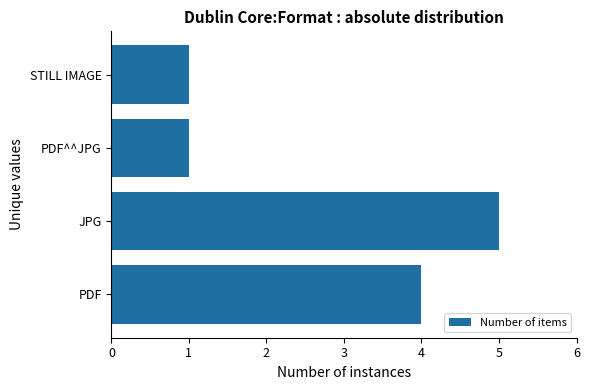

Reading bottom to top, extract all data points from this chart.

PDF=4	JPG=5	PDF^^JPG=1	STILL IMAGE=1